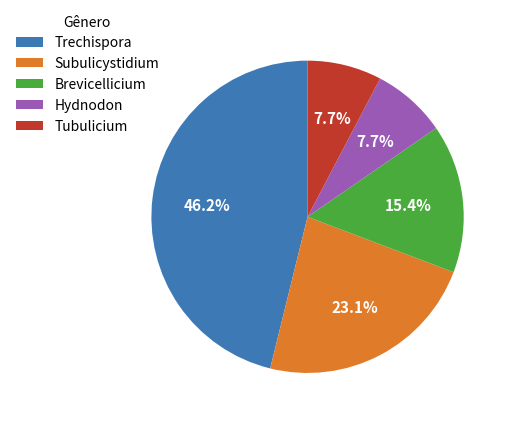

Is there a majority slice in this chart?

No